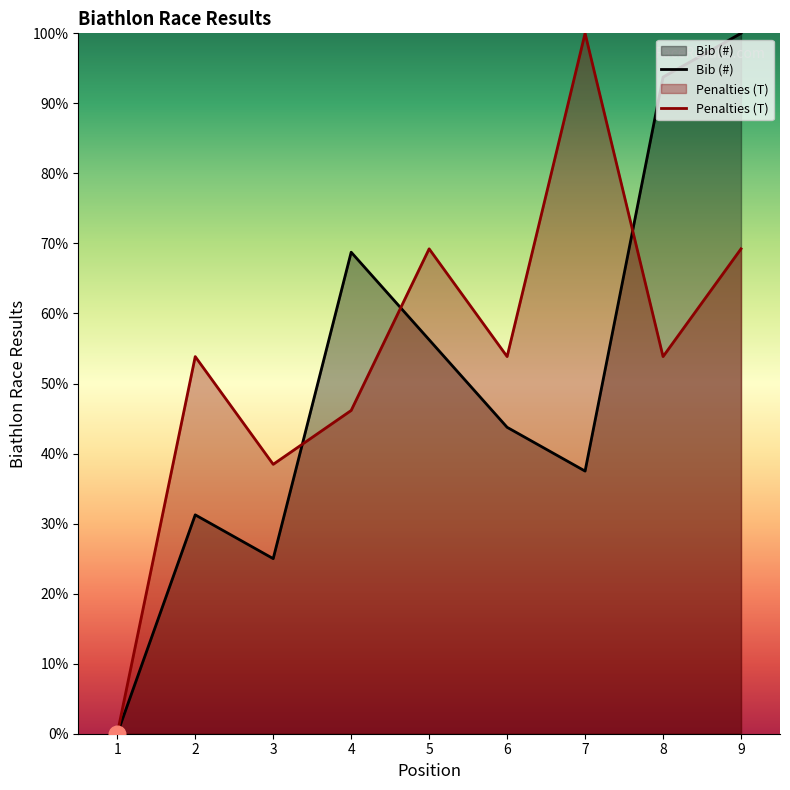

Reading left to right, list all the values displayed in this chart.

Bib (#): 0.0	31.2	25.0	68.8	56.2	43.8	37.5	93.8	100.0
Penalties (T): 0.0	53.8	38.5	46.2	69.2	53.8	100.0	53.8	69.2